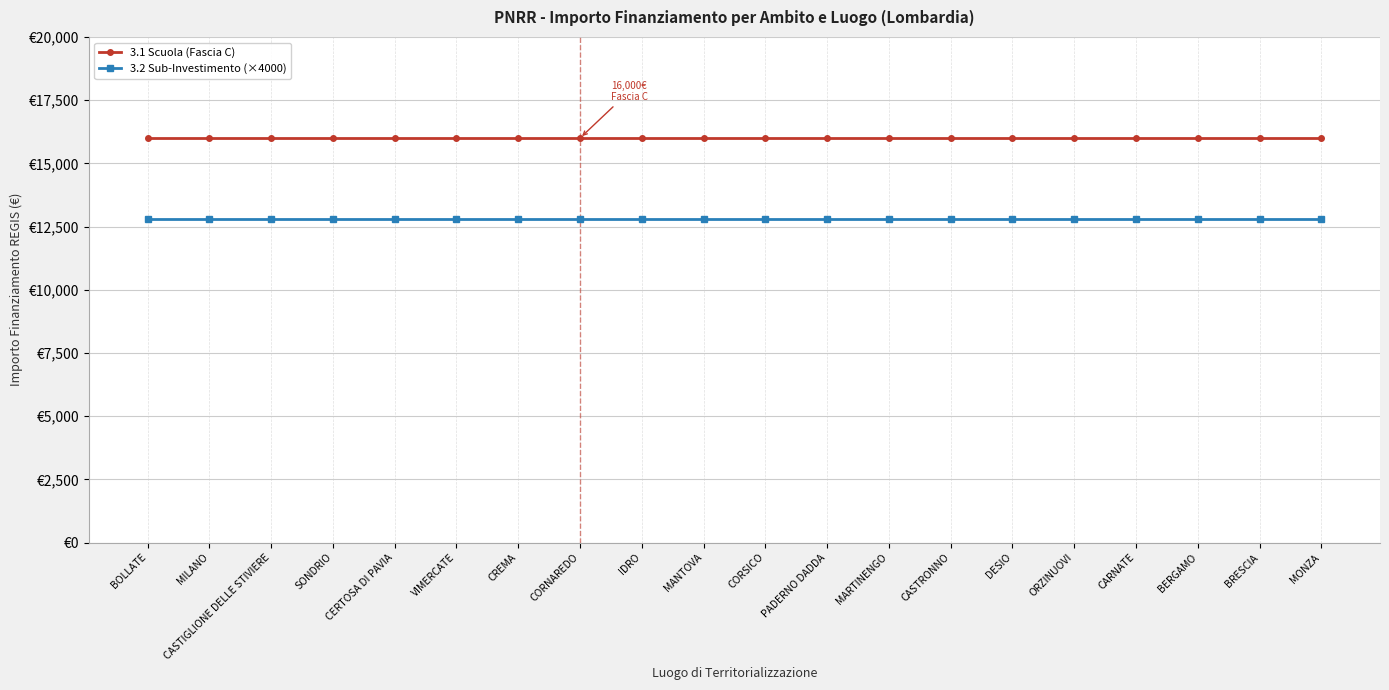

True or false: 3.2 Sub-Investimento (×4000) has a value of 12800 at VIMERCATE.

True